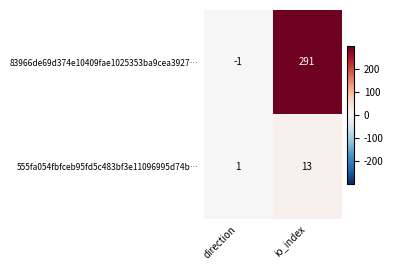

At which category is the sum across all series the highest?

io_index